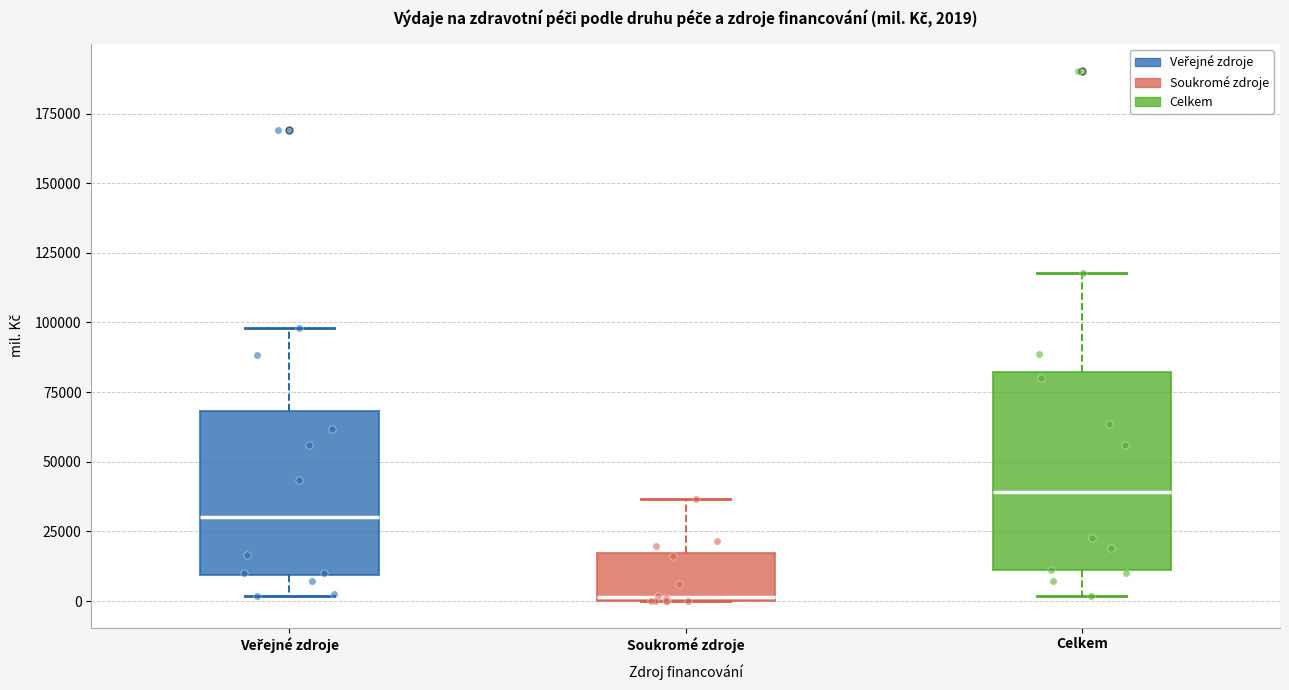

Which box has the highest median line?

Celkem